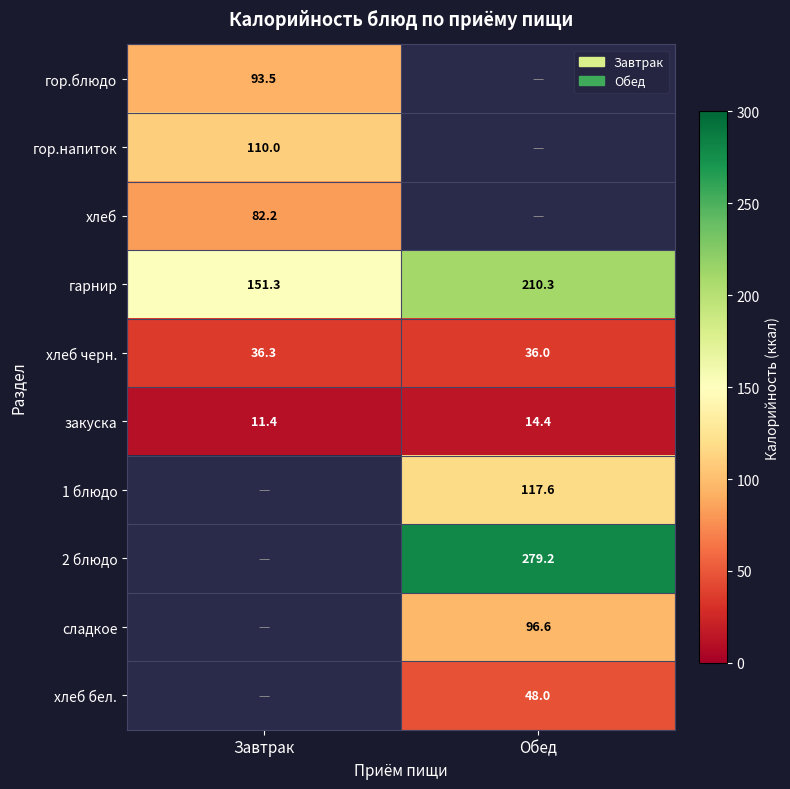

What is the total value across all series at Завтрак?

484.8